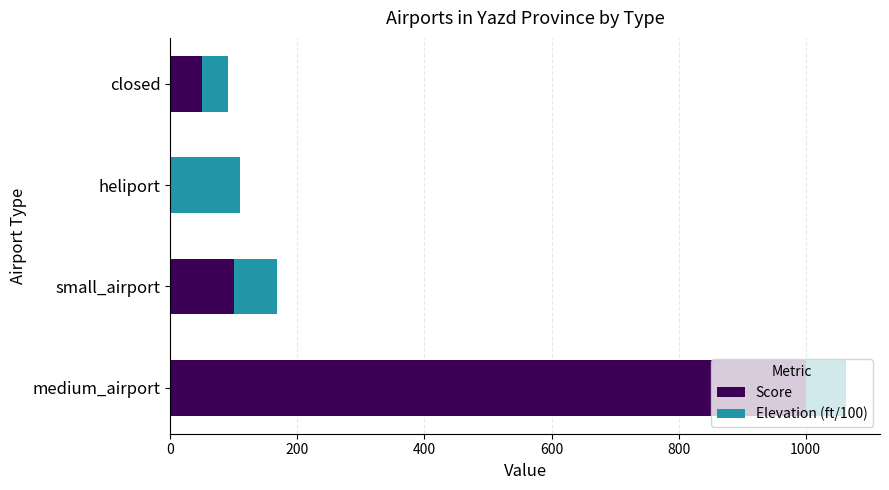

What is the total value across all series at medium_airport?

1063.7